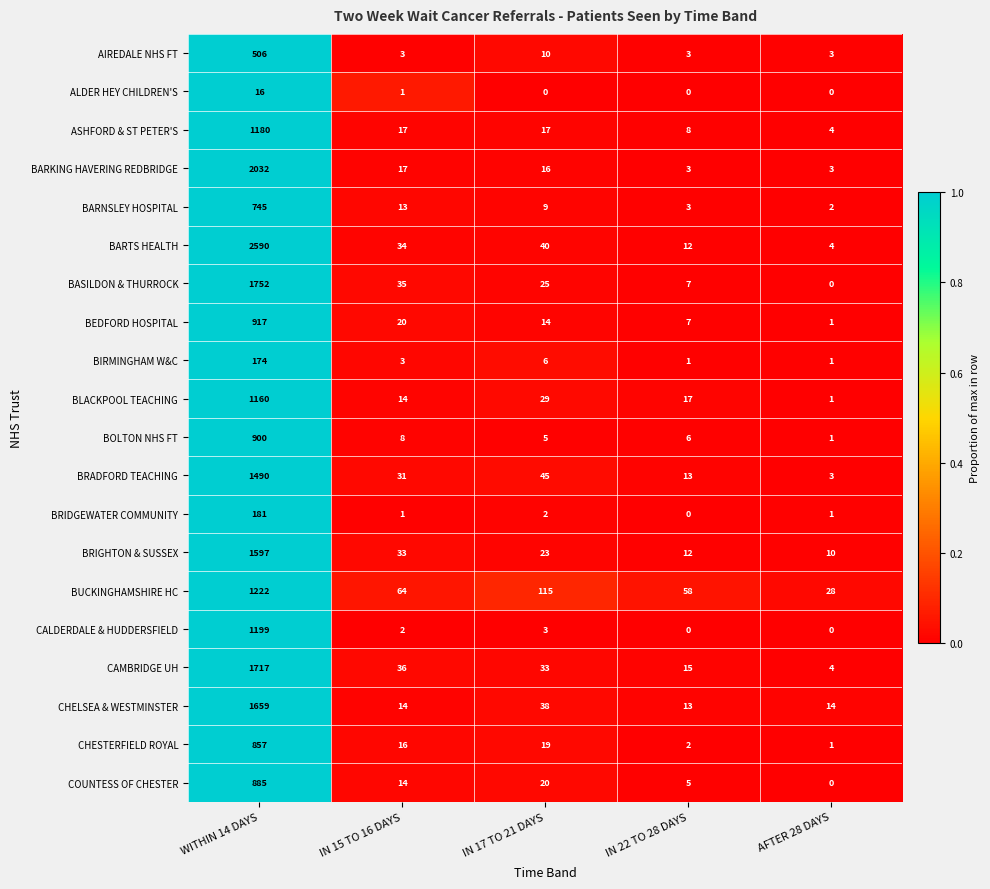

What is the difference between the BRIDGEWATER COMMUNITY values at IN 22 TO 28 DAYS and WITHIN 14 DAYS?

181